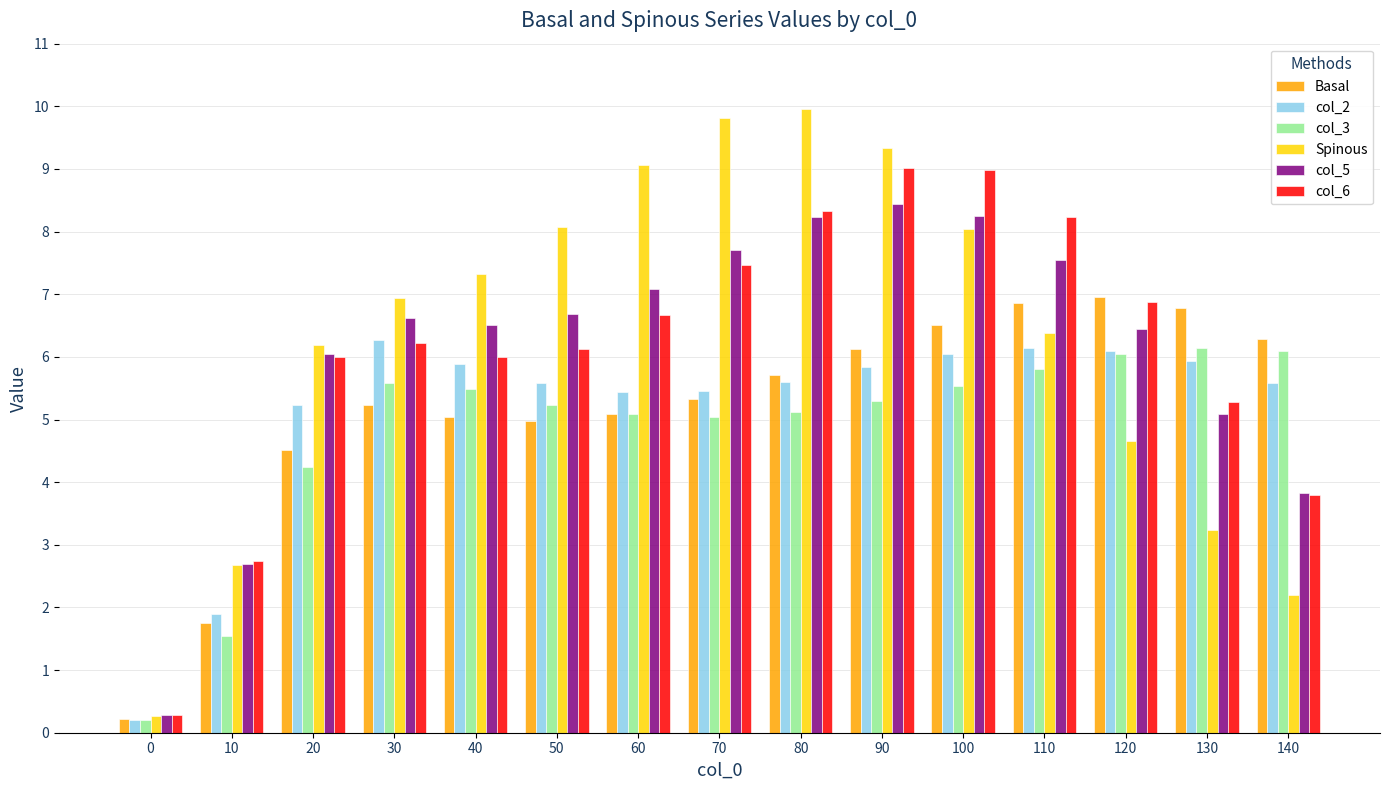

Which series has the widest spread of values?

Spinous